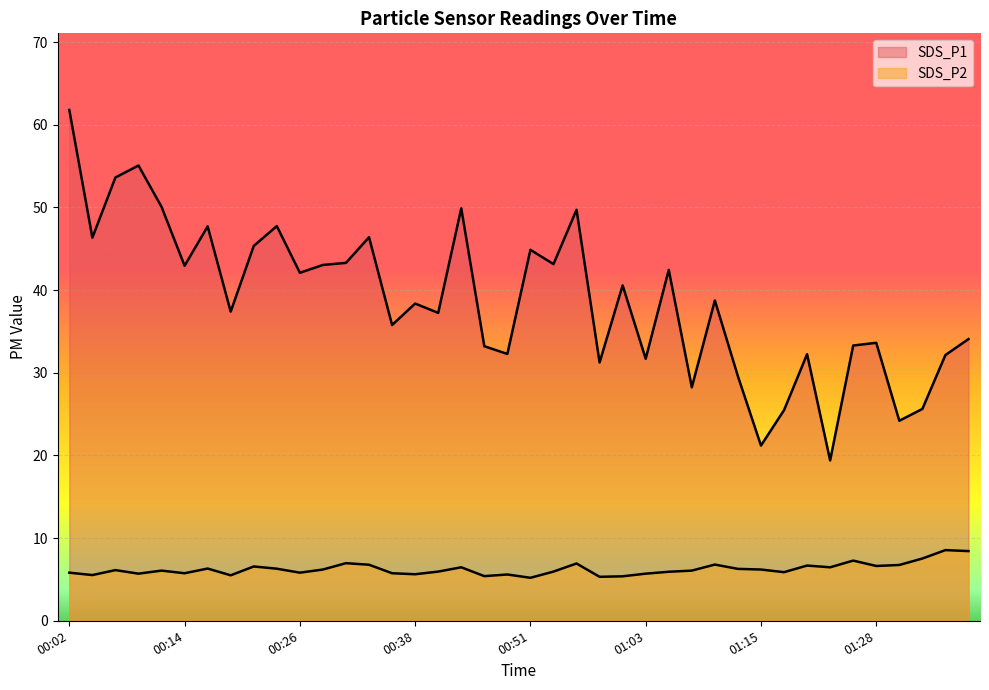

At how many categories does at least one series exceed 33?

28